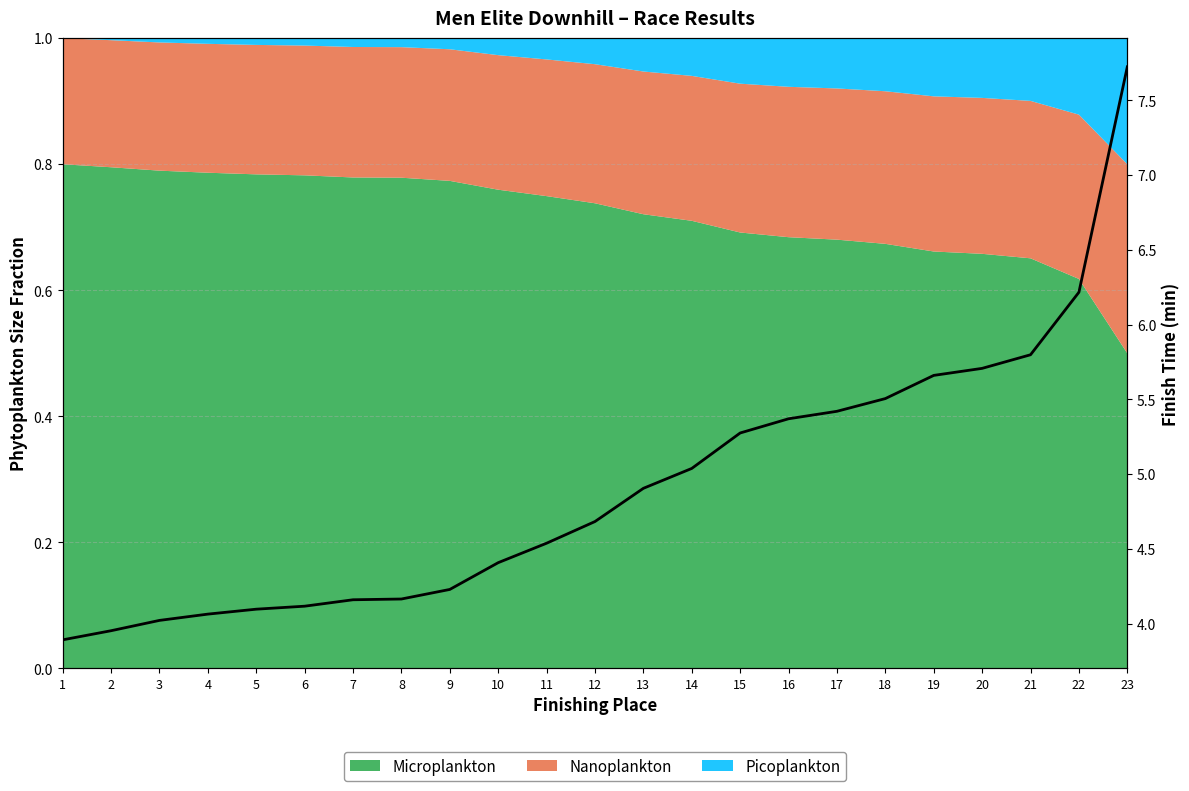

Which category has the highest value across all series?

23